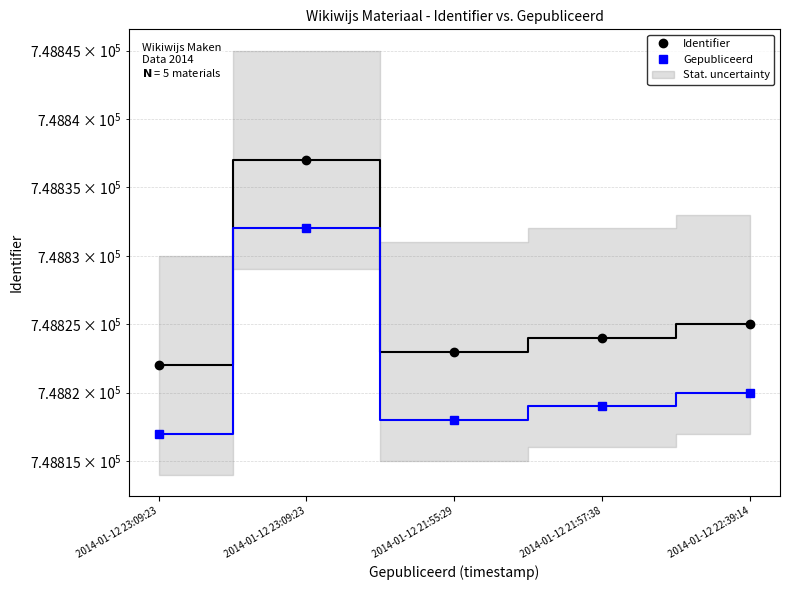

Is the value of Identifier at 2014-01-12 23:09:23 greater than the value of Gepubliceerd at 2014-01-12 22:39:14?

Yes